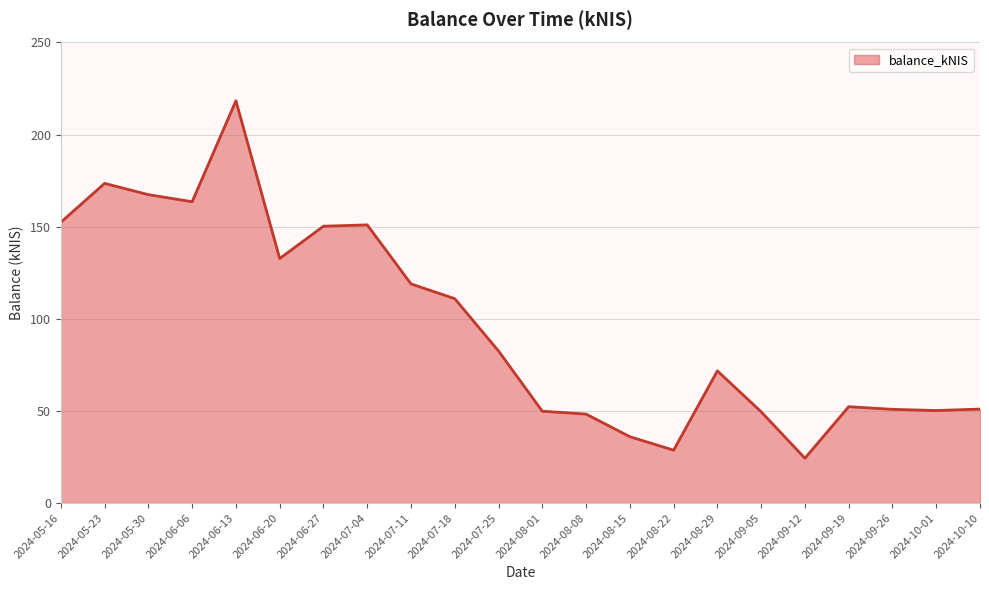

Which label corresponds to the smallest value in the chart?

2024-09-12